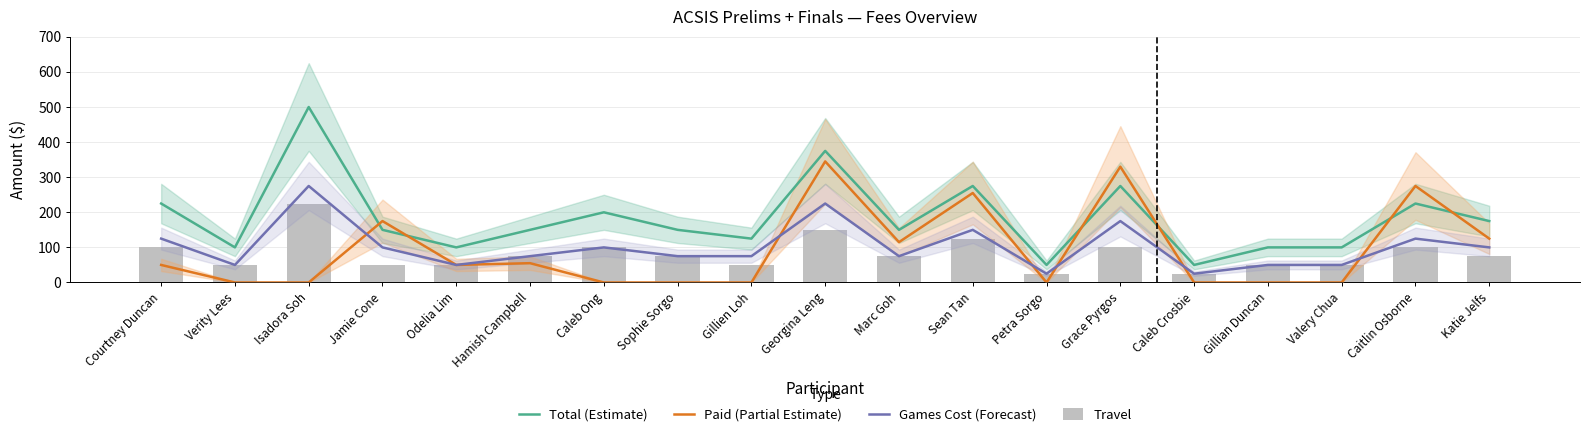

Is the value of Travel at Sophie Sorgo greater than the value of Paid (Partial Estimate) at Katie Jelfs?

No